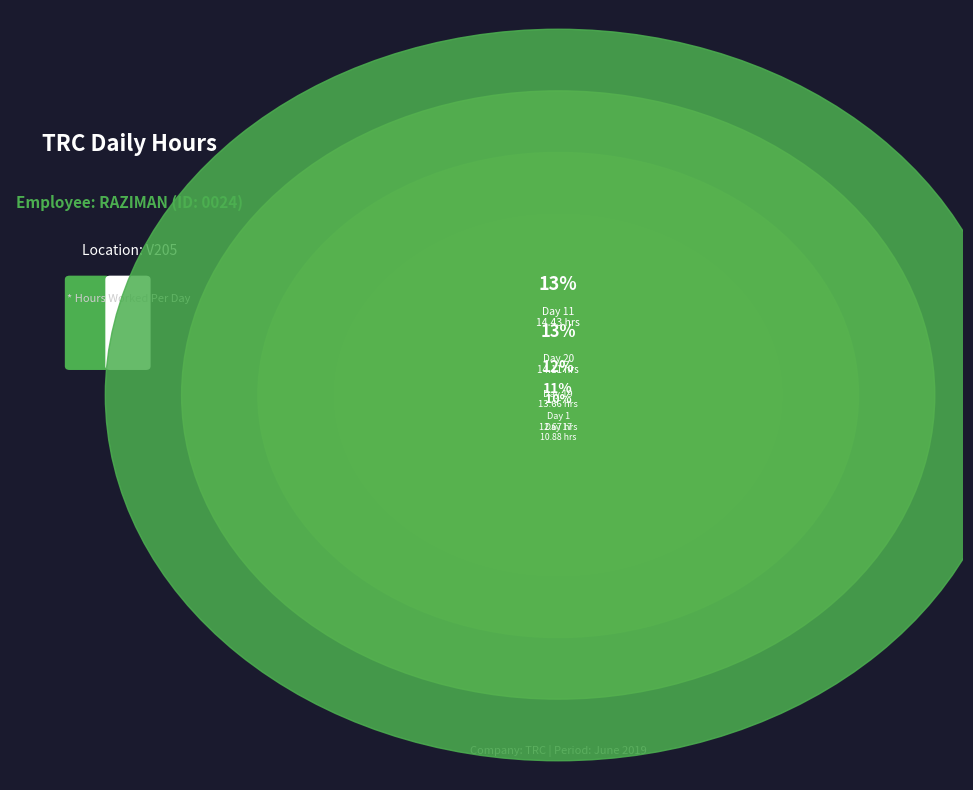

How much of the chart is everything except Day 17?

90.3%